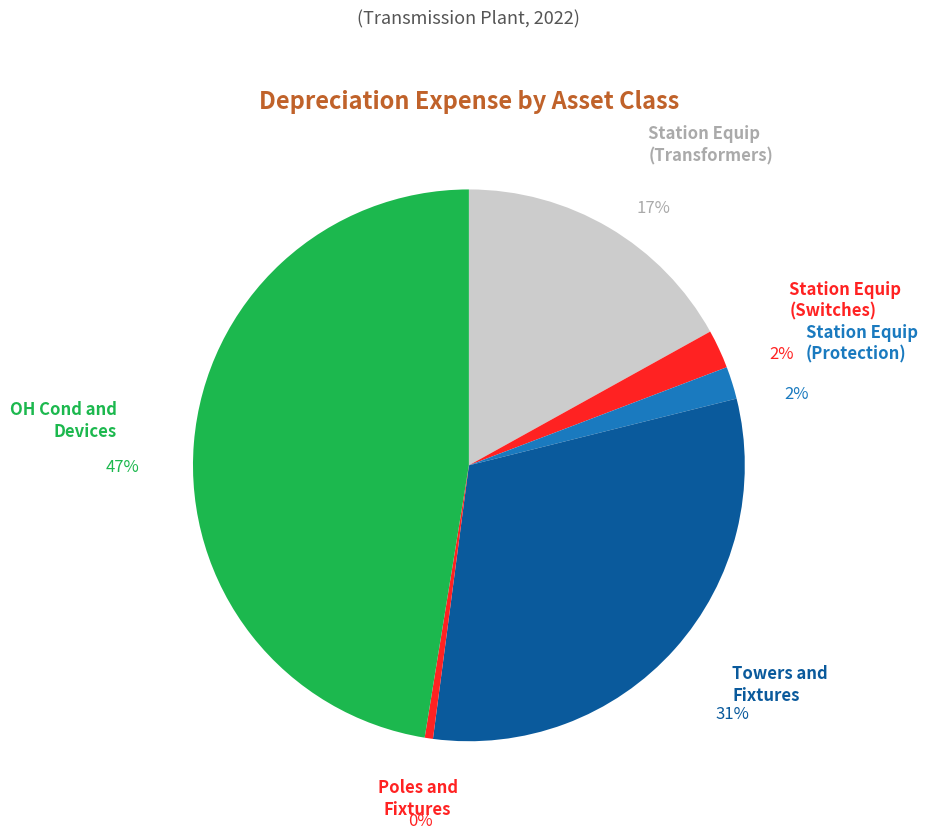

Does any single category account for the majority?

No